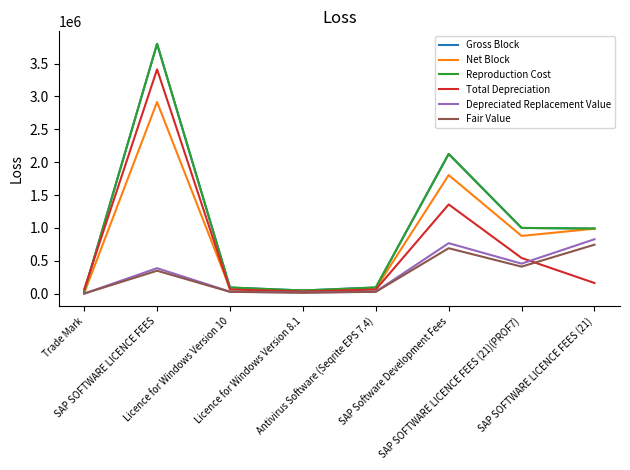

What position from the right is Licence for Windows Version 8.1?

5